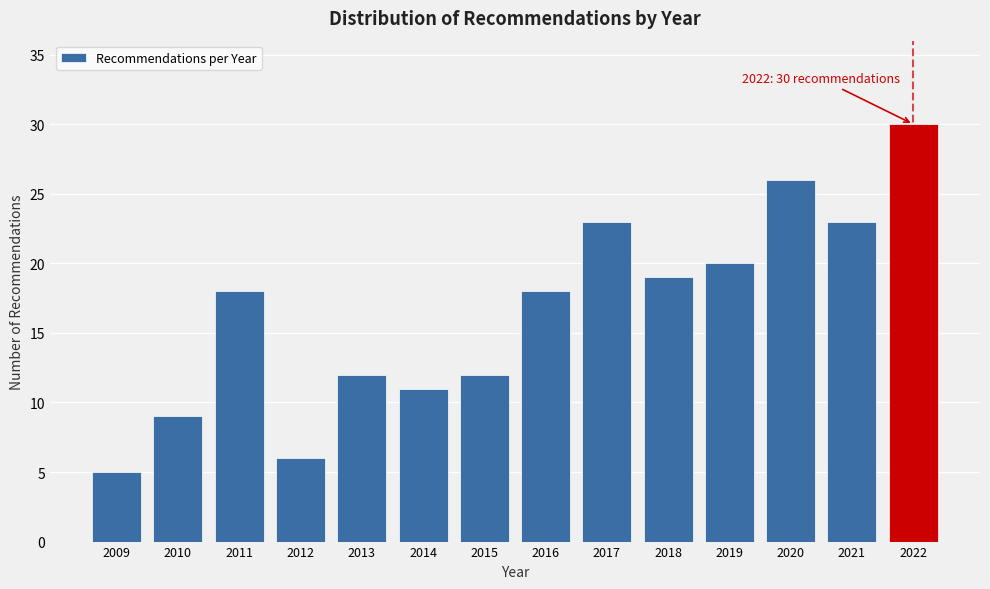

Reading left to right, what are all the values shown in this chart?

2009=5	2010=9	2011=18	2012=6	2013=12	2014=11	2015=12	2016=18	2017=23	2018=19	2019=20	2020=26	2021=23	2022=30